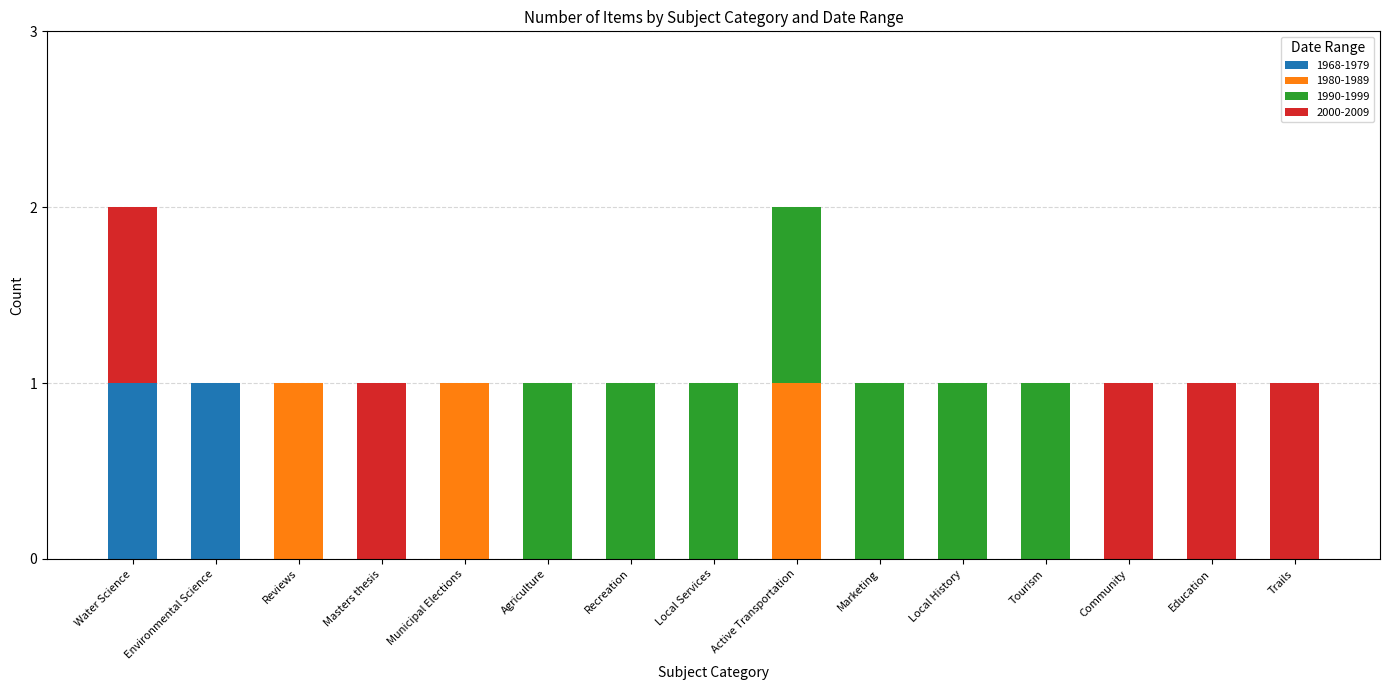

How many distinct data groups are displayed?

4